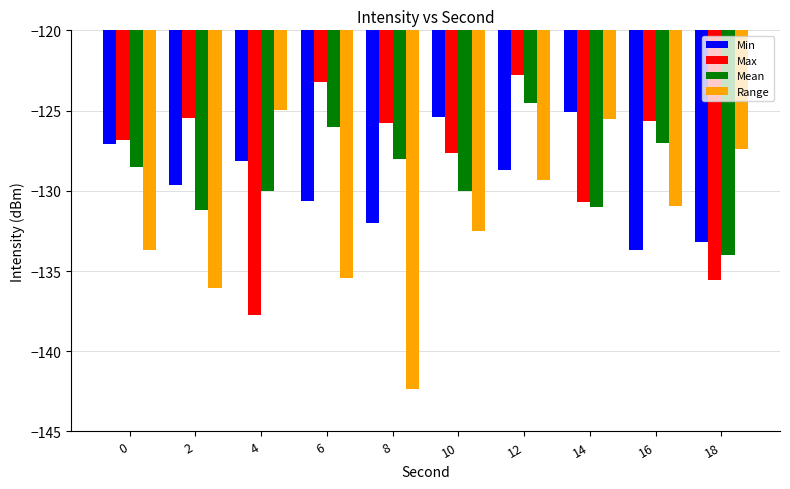

Where does the Max series first go above -125?

6